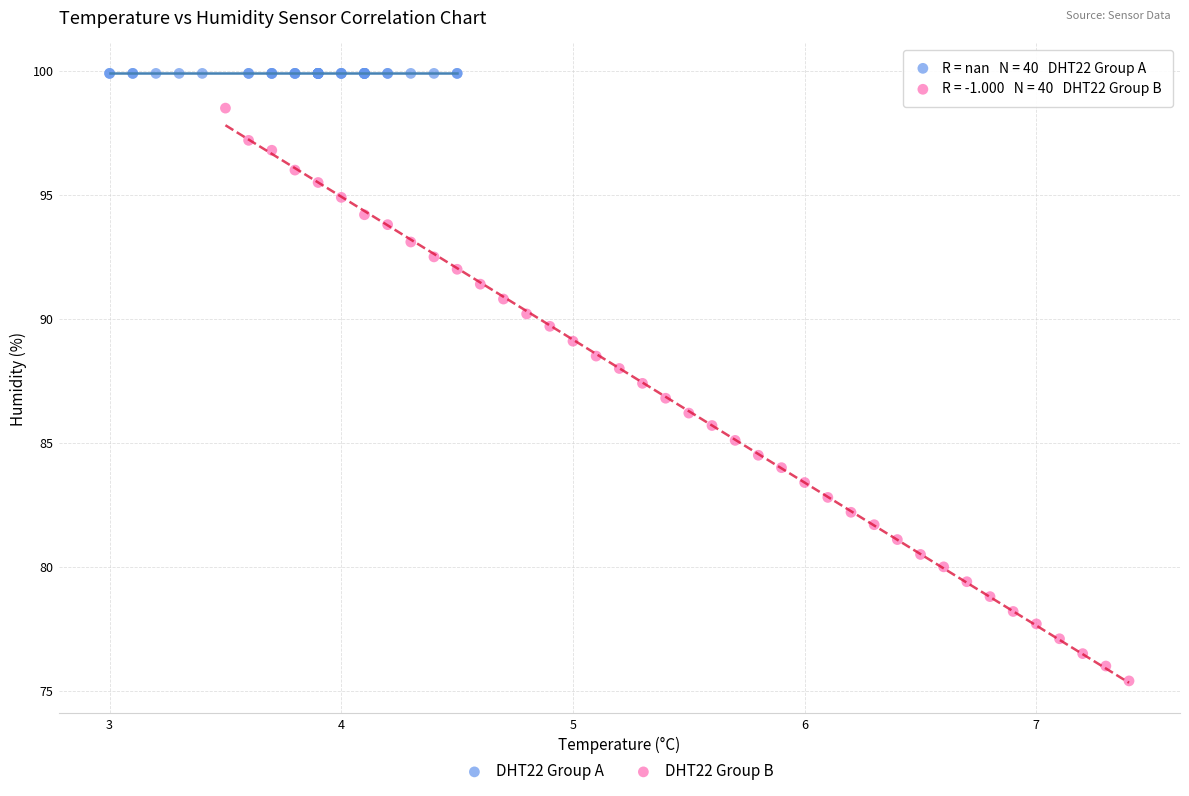

Which series contains the lowest Y value?

DHT22 Group B